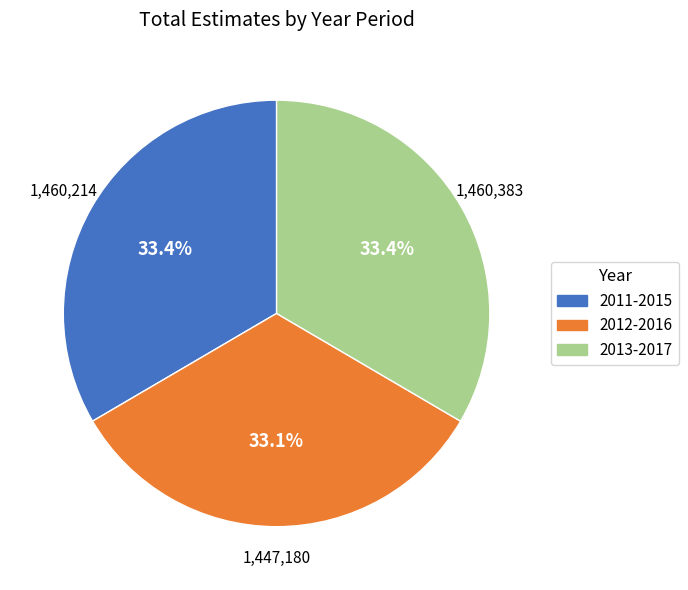

Is 2011-2015 the majority of the pie?

No